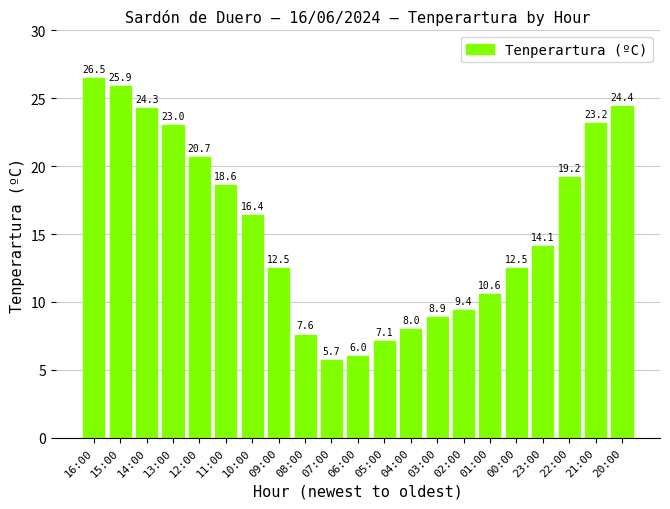

What is the label of the 9th bar from the left?

08:00